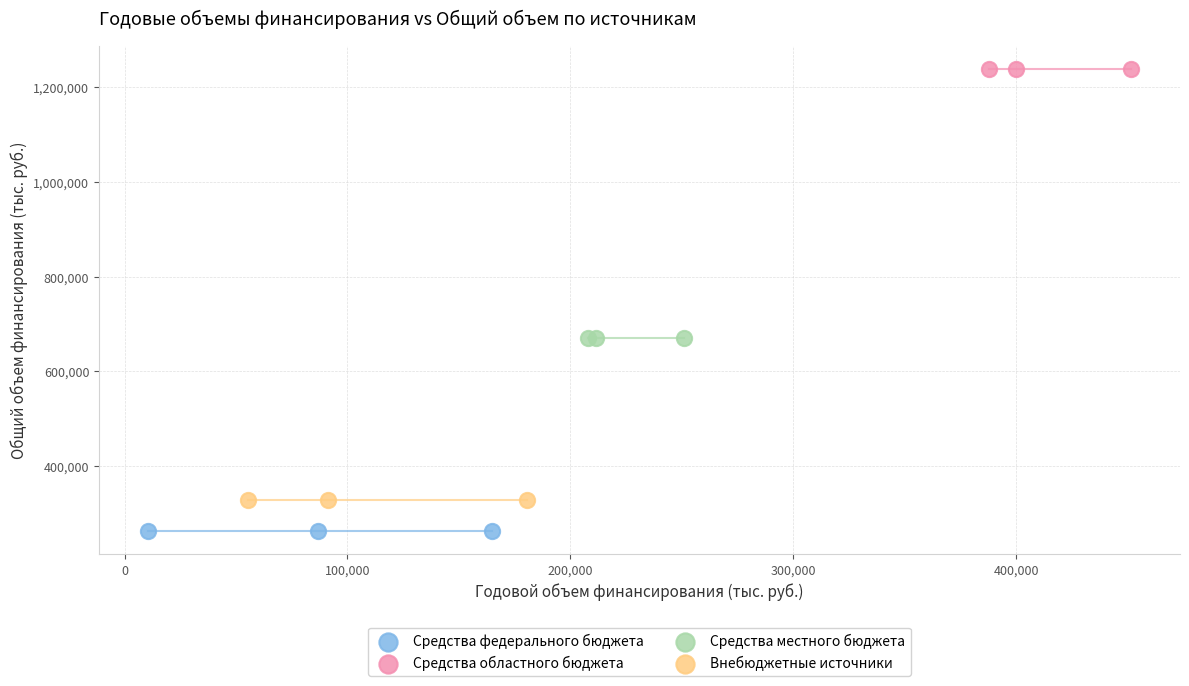

What are all the series names shown in the legend?

Средства федерального бюджета, Средства областного бюджета, Средства местного бюджета, Внебюджетные источники